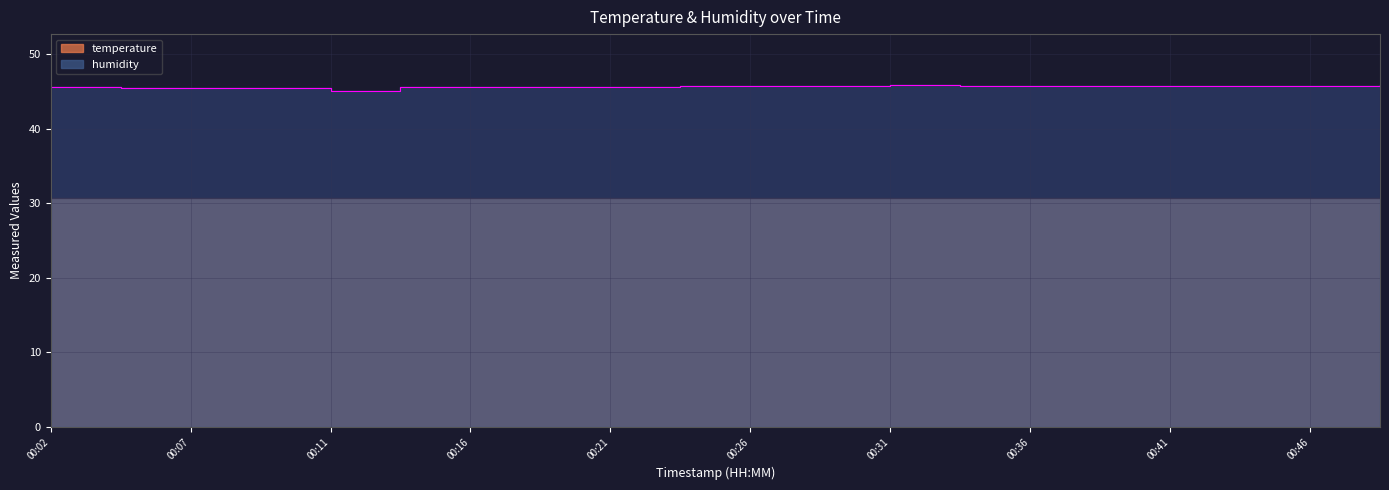

True or false: the data shows 17.1 at 00:33.

False